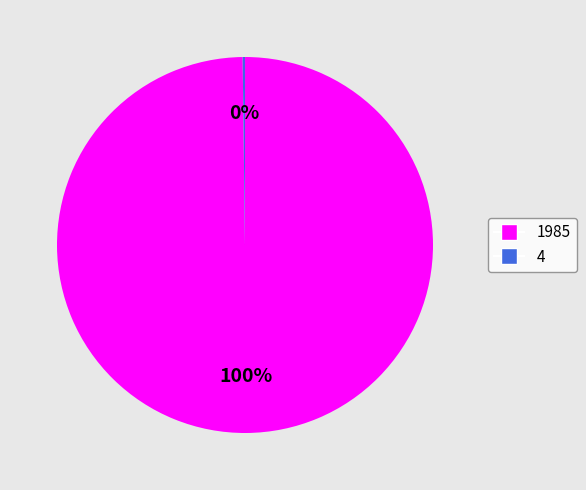

Is there a majority slice in this chart?

Yes